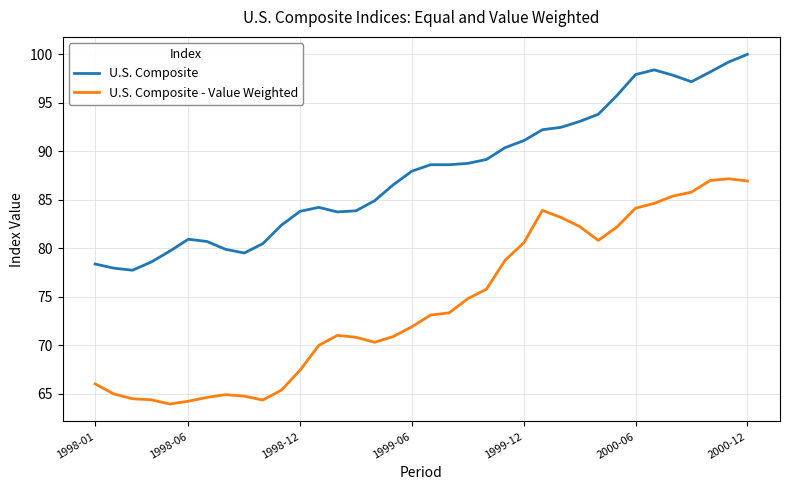

Which series has the largest total across all categories?

U.S. Composite